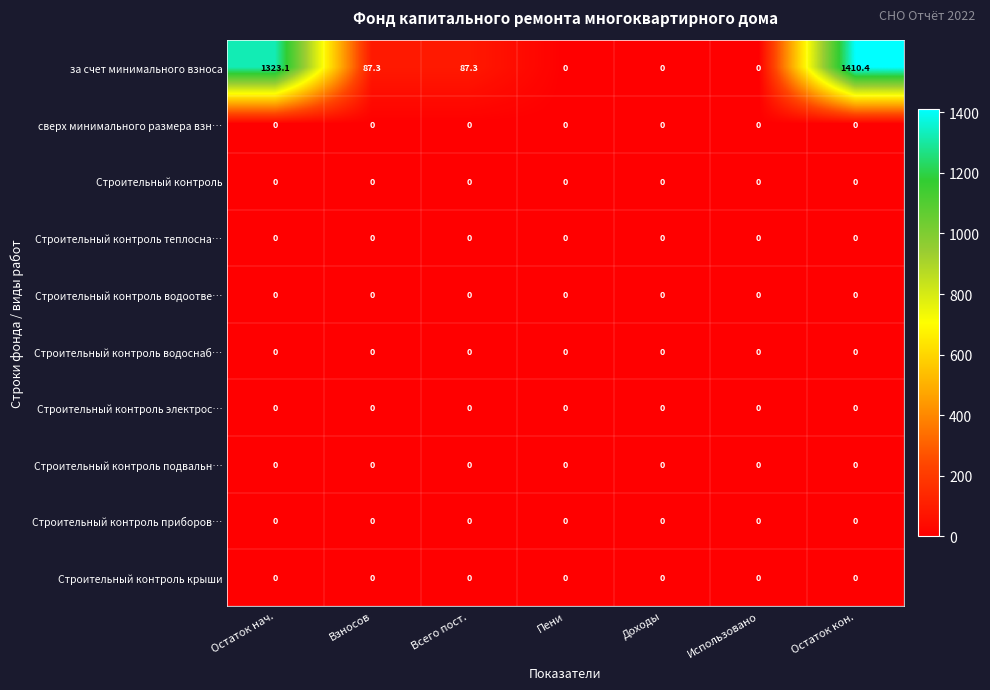

Where does the за счет минимального взноса series first go above 87?

Остаток нач.